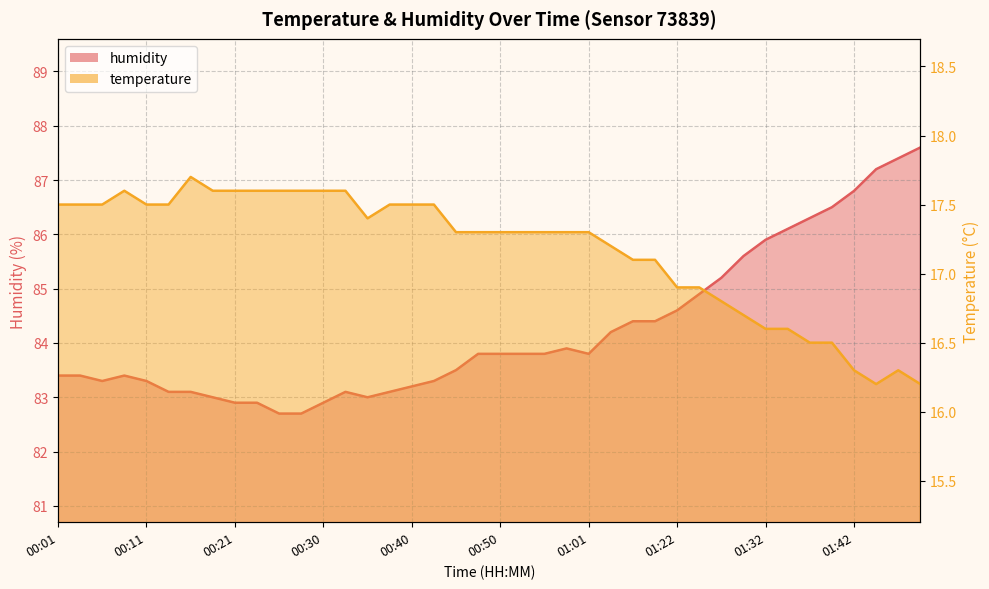

Is the value of humidity at 01:34 greater than the value of temperature at 00:43?

Yes